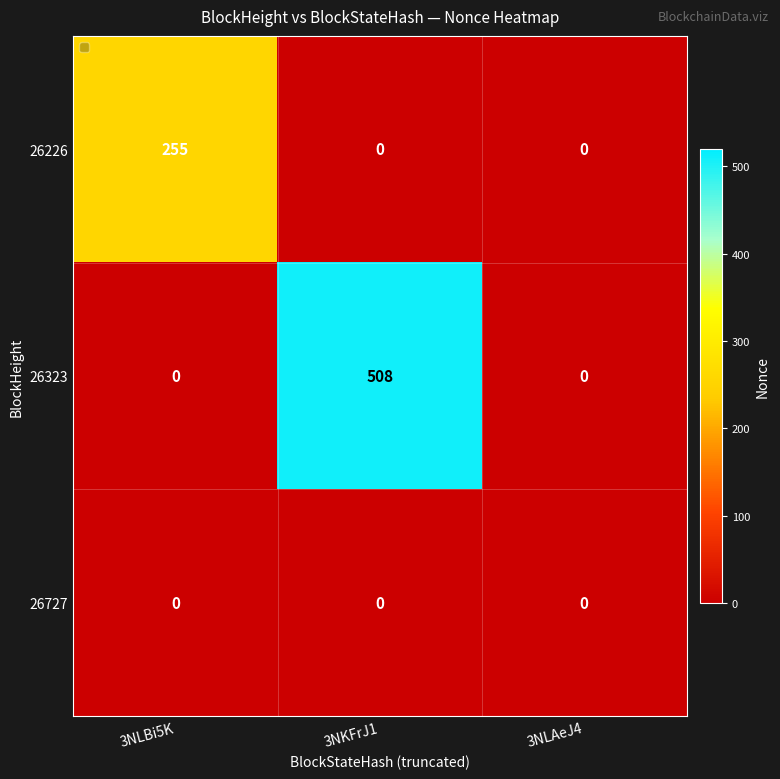

Reading left to right, extract all data points from this chart.

26226: 255	0	0
26323: 0	508	0
26727: 0	0	0